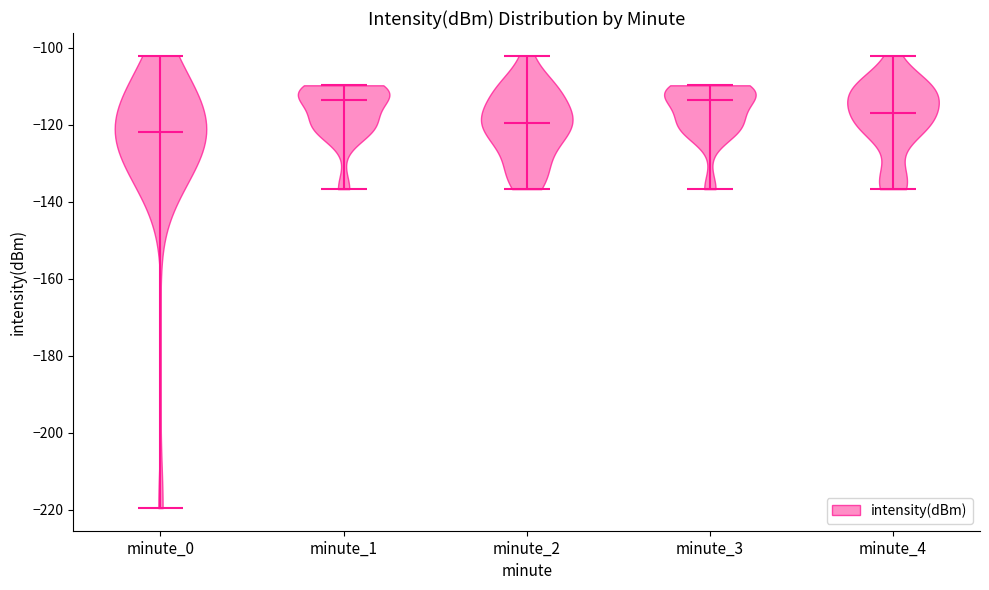

Reading left to right, read every violin against the y-axis: where its median line is, and the lowest and highest points it reaches. The values are not printed on the chart, so give them approximately, as read against the axis.

minute_0: median line -122, lowest point -220, highest point -102
minute_1: median line -114, lowest point -136, highest point -110
minute_2: median line -120, lowest point -136, highest point -102
minute_3: median line -114, lowest point -136, highest point -110
minute_4: median line -116, lowest point -136, highest point -102